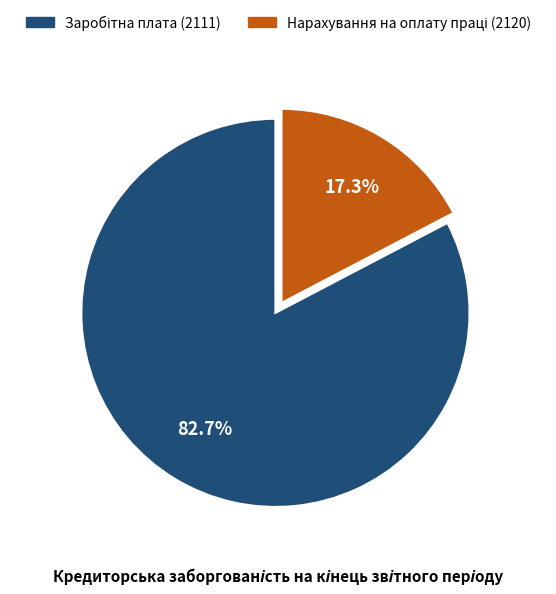

Does any single category account for the majority?

Yes